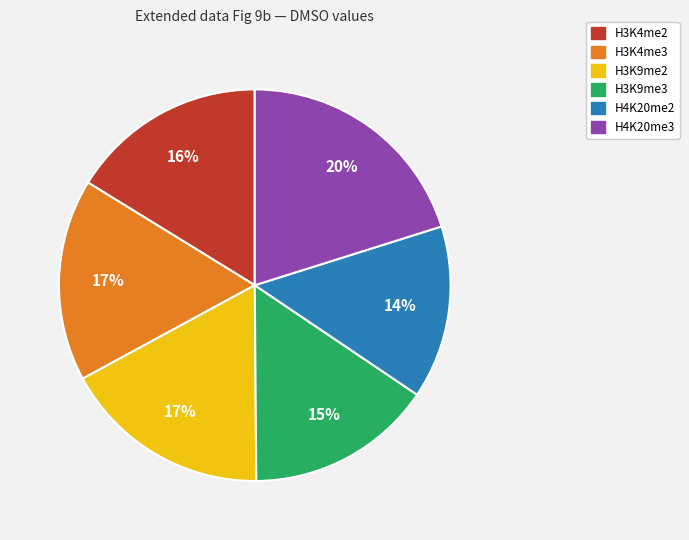

How many slices are in this pie chart?

6